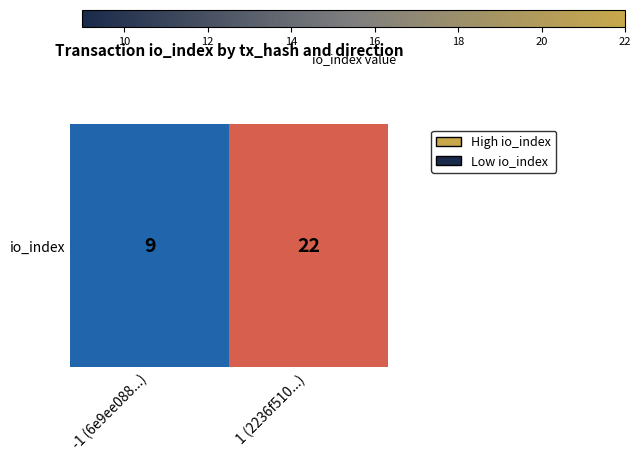

What is the sum of all values?

31